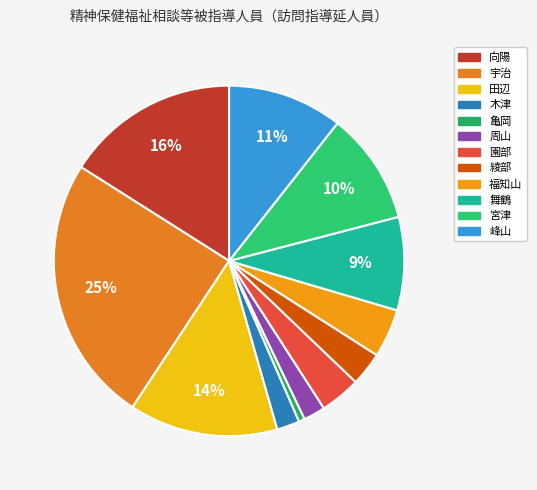

Which has a higher value, 宮津 or 宇治?

宇治